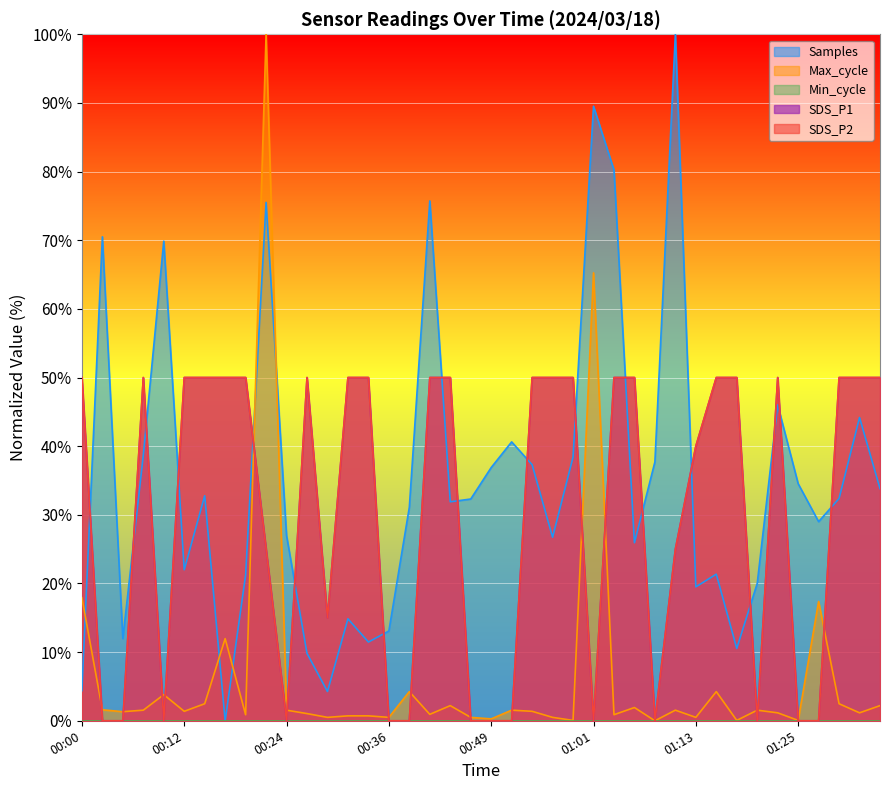

Does the chart display data point markers on the line(s)?

No